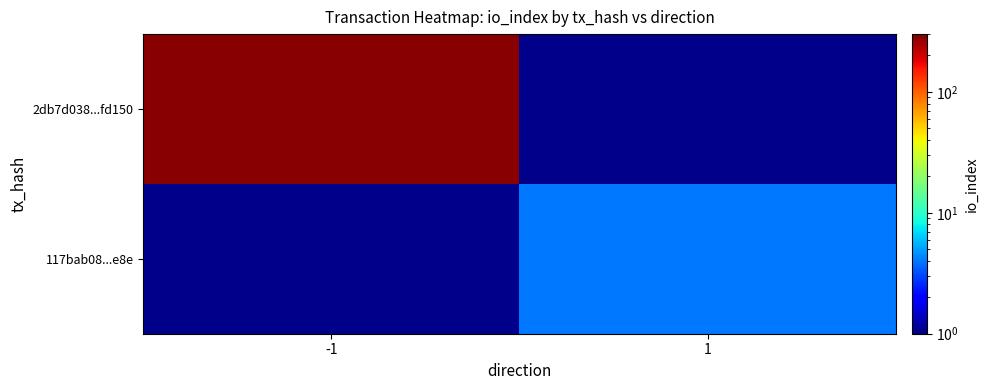

The 2db7d038...fd150 series shows 498.4 at -1. True or false?

False